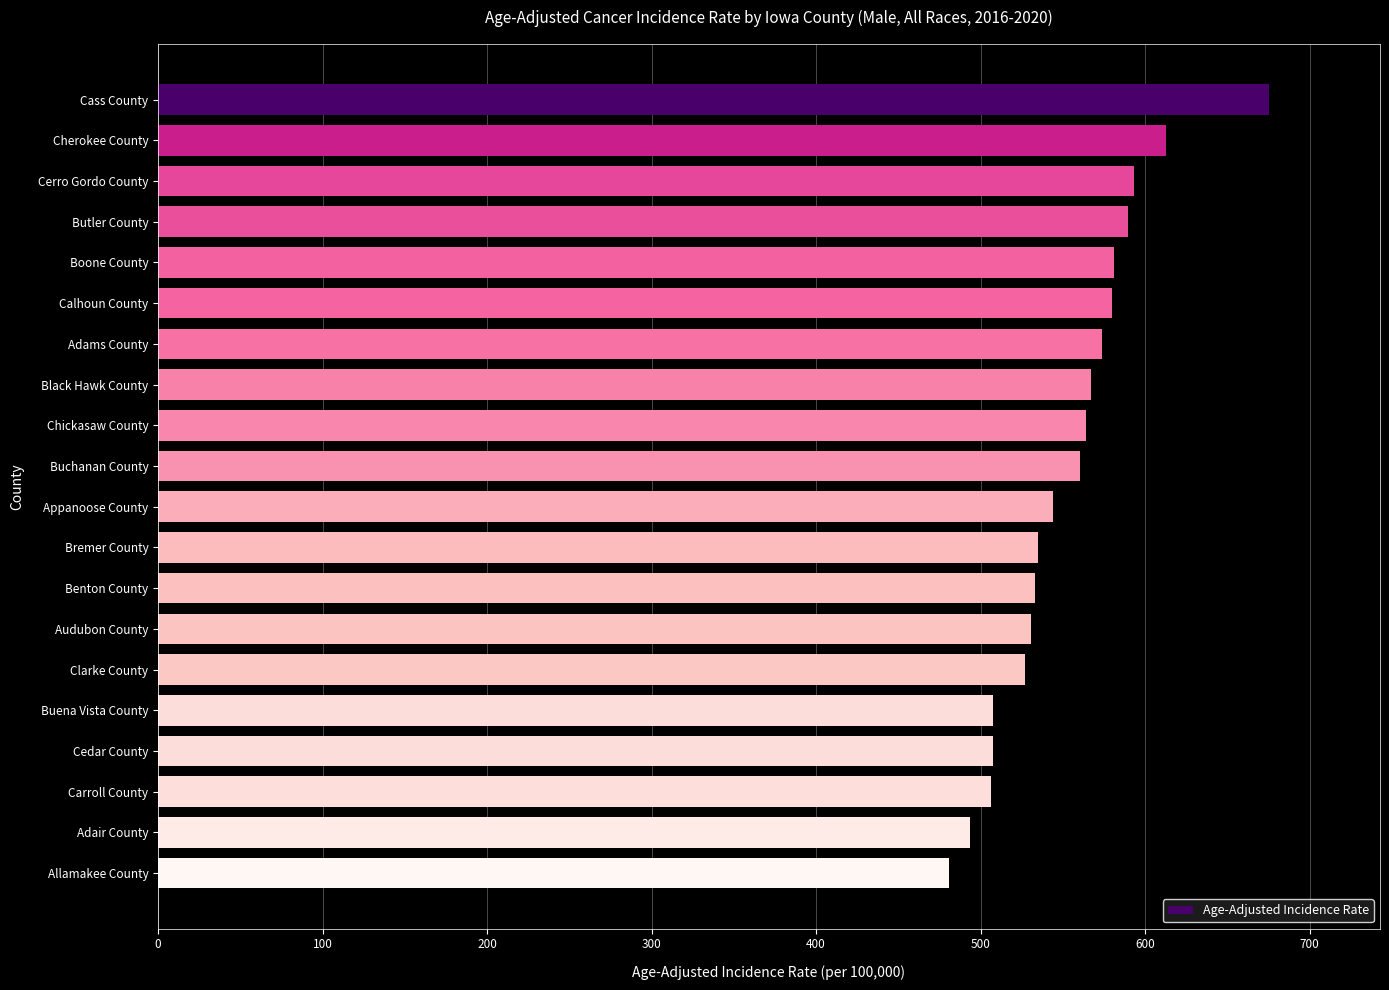

How many values are below 560?

10